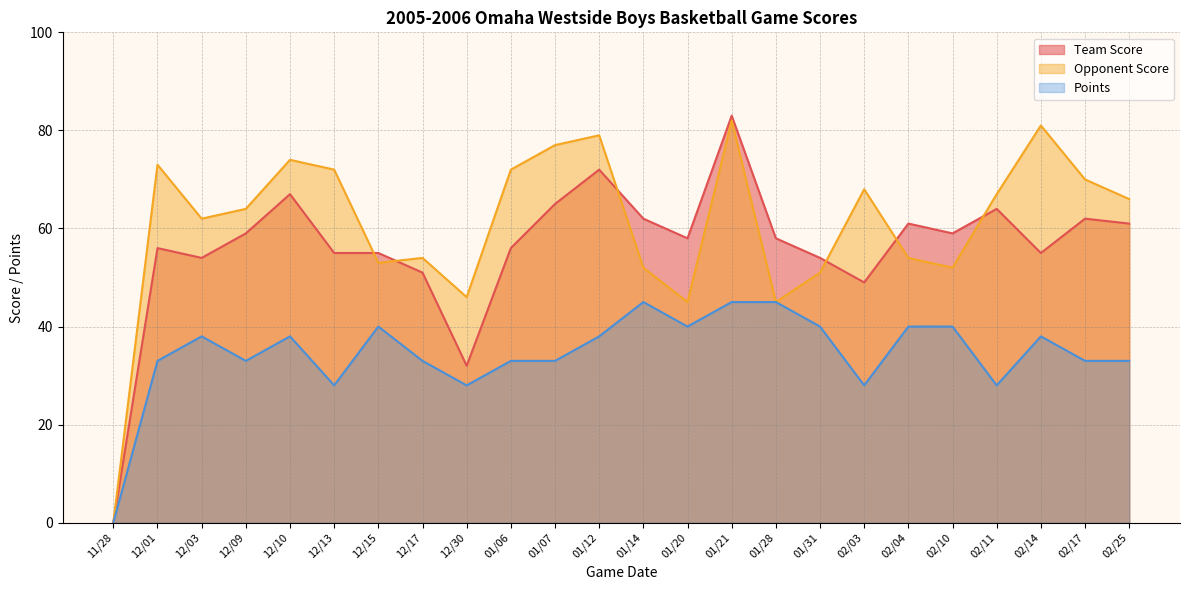

Which series has the largest total across all categories?

Opponent Score